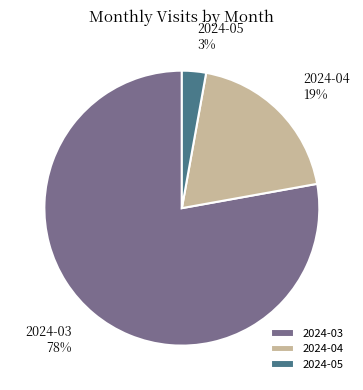

Is it true that 2024-04 is 29% of the pie?

False